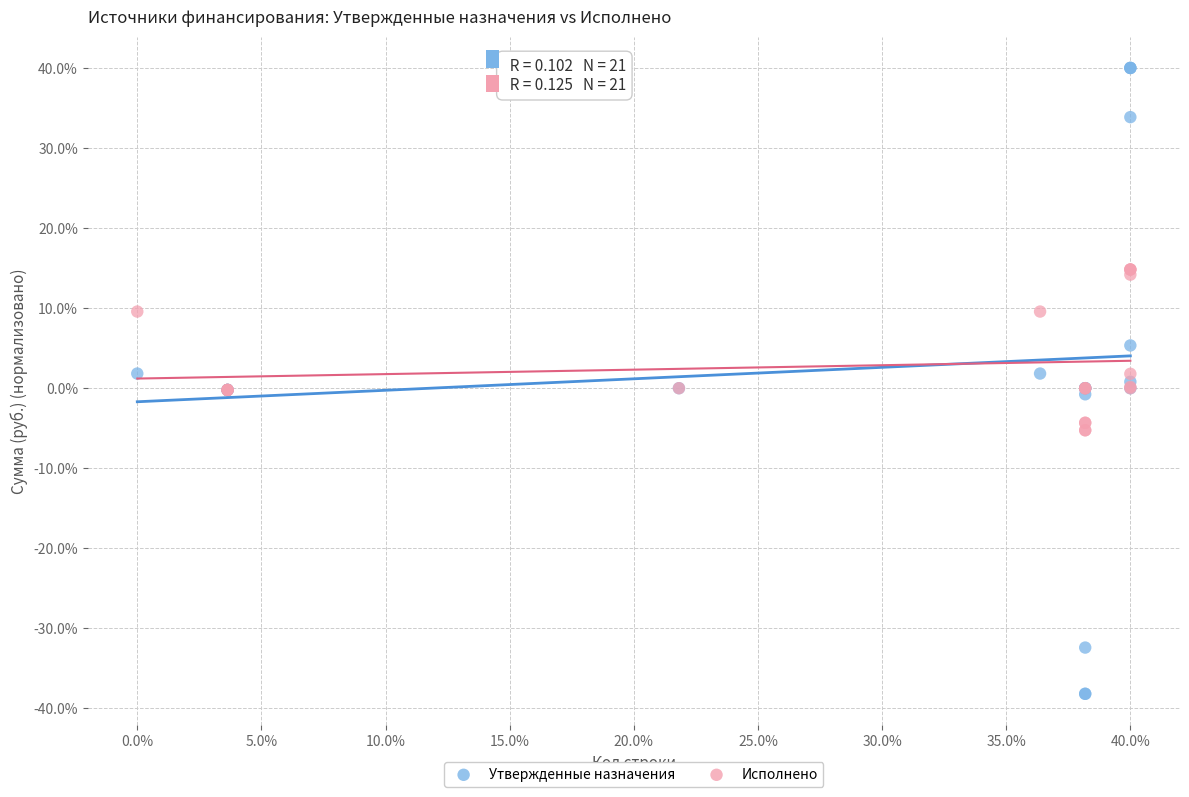

Which series reaches the minimum Y coordinate?

Утвержденные назначения